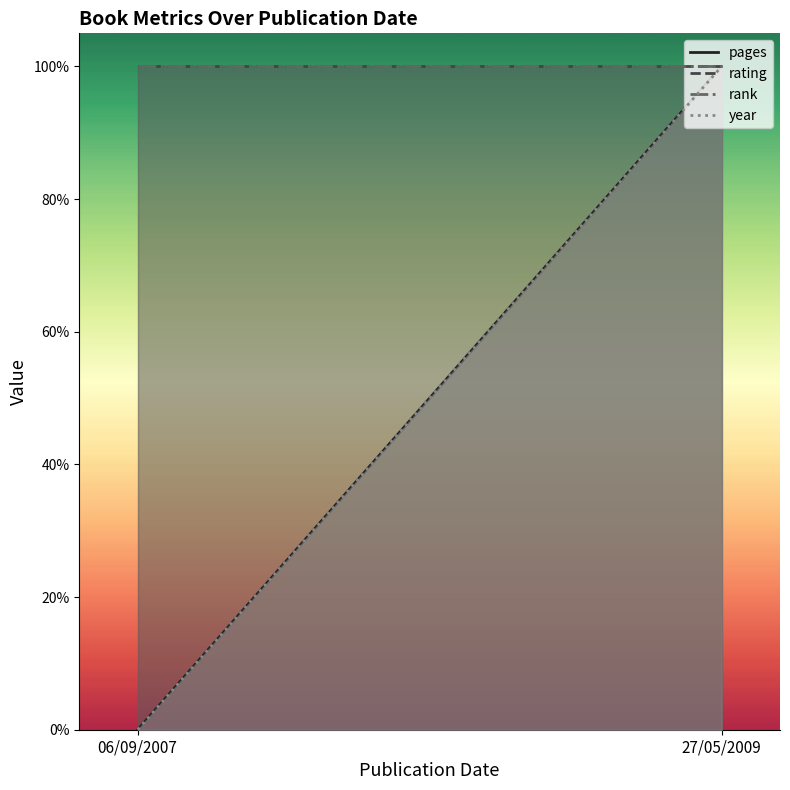

What is the sum of the year values at 06/09/2007 and 27/05/2009?

1.0